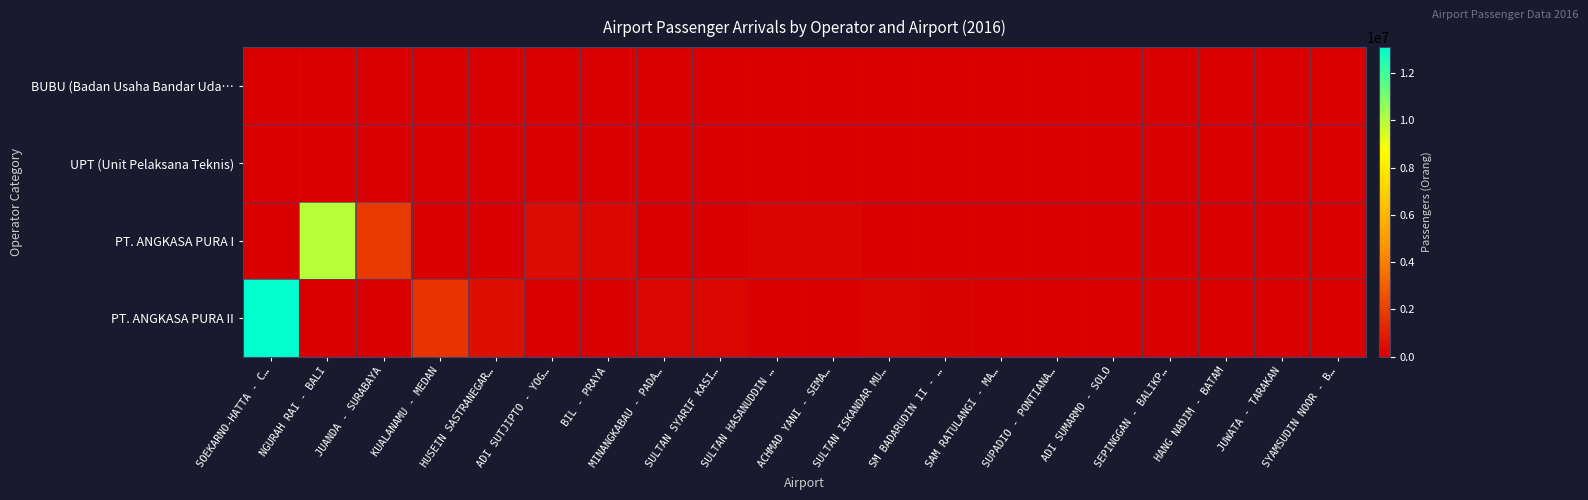

At SULTAN ISKANDAR MU…, list the series in order from smallest to largest.

BUBU (Badan Usaha Bandar Uda…, UPT (Unit Pelaksana Teknis), PT. ANGKASA PURA I, PT. ANGKASA PURA II